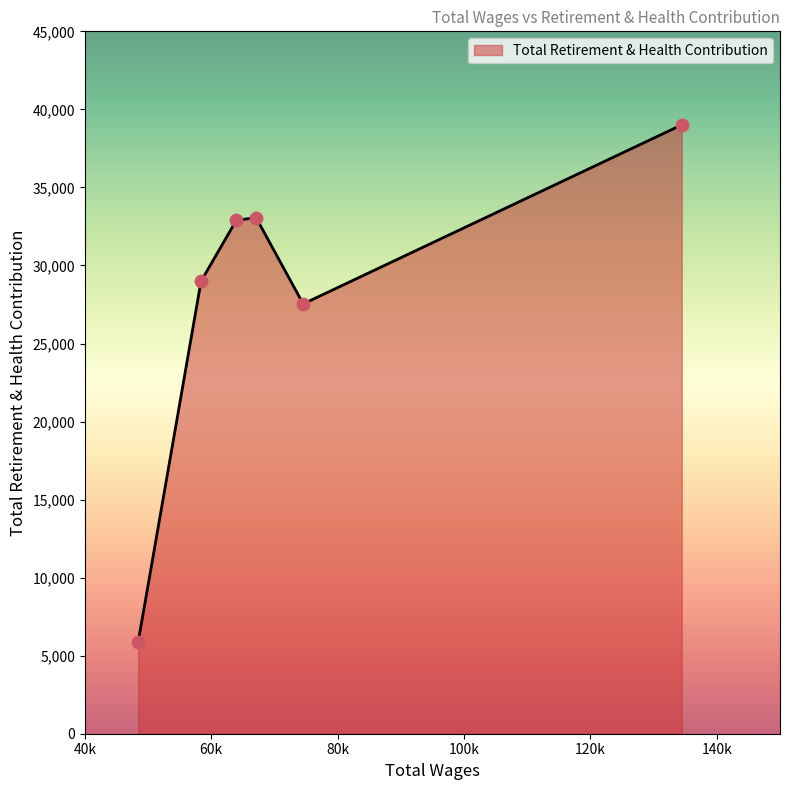

How many interior local peaks (higher than both neighbors) does the data have?

1